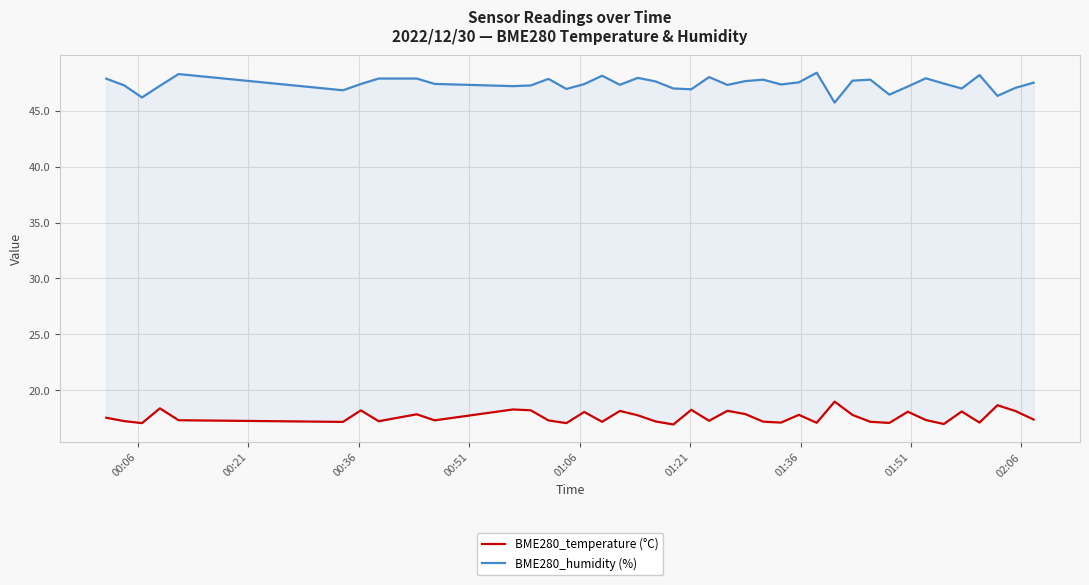

True or false: BME280_temperature (°C) and BME280_humidity (%) cross at least once.

False